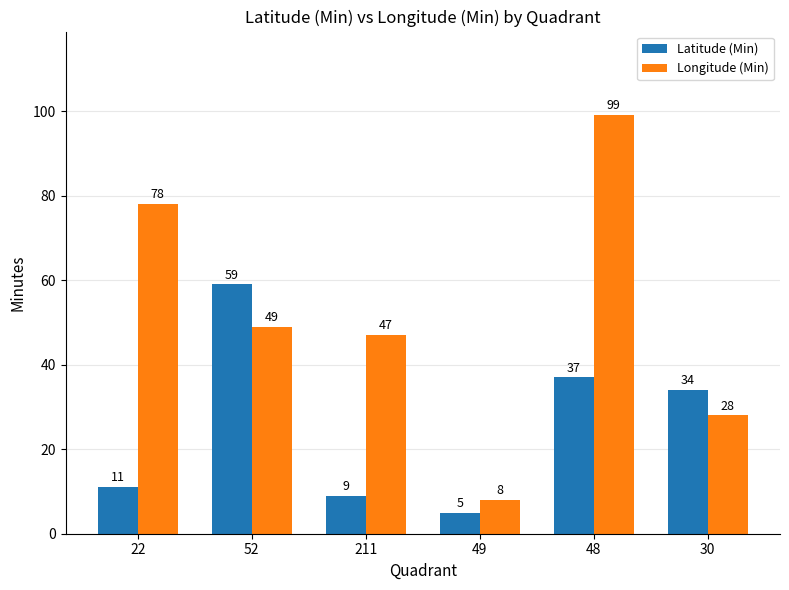

At which label does Latitude (Min) reach its peak?

52